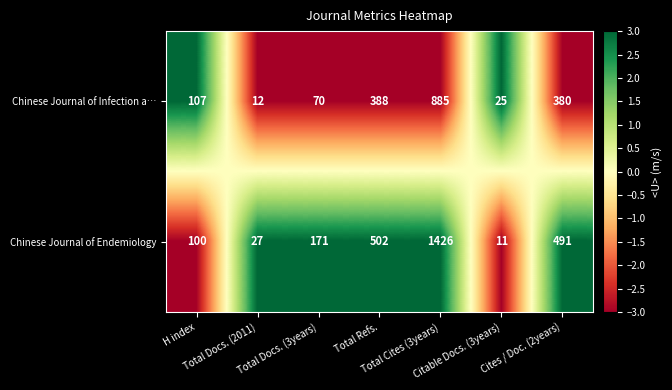

Rank the series by their maximum value, from lowest to highest.

Chinese Journal of Infection a…, Chinese Journal of Endemiology